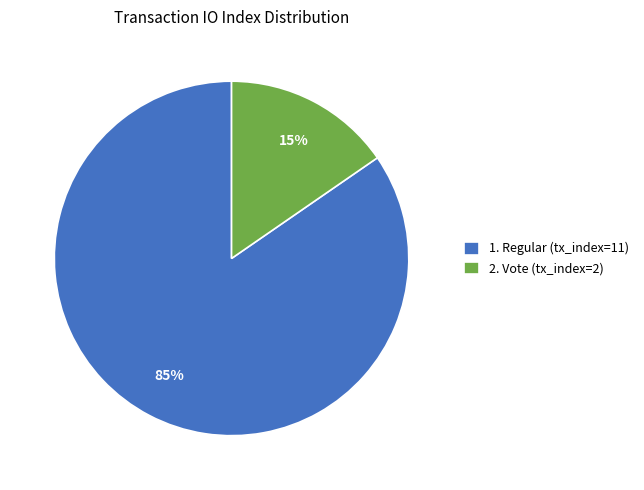

Which has a higher value, 2. Vote (tx_index=2) or 1. Regular (tx_index=11)?

1. Regular (tx_index=11)